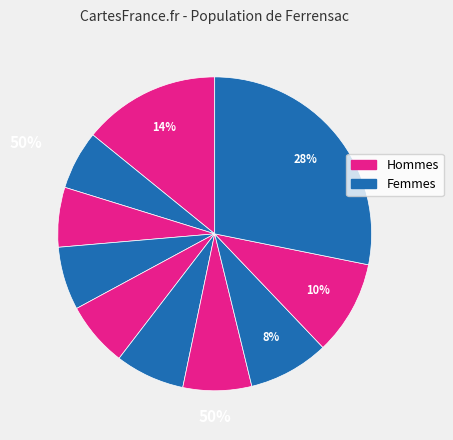

How many segments does this pie chart have?

10